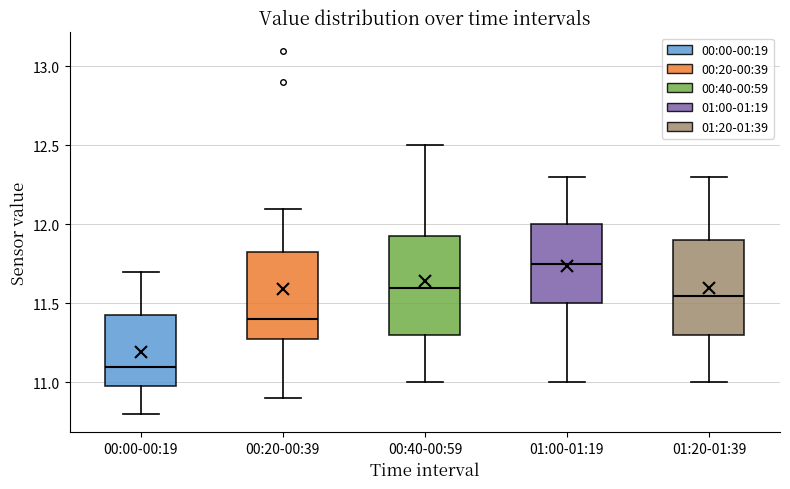

Where does the median line of the box for 00:20-00:39 sit on the y-axis? The values are not printed on the chart, so give them approximately, as read against the axis.

11.40